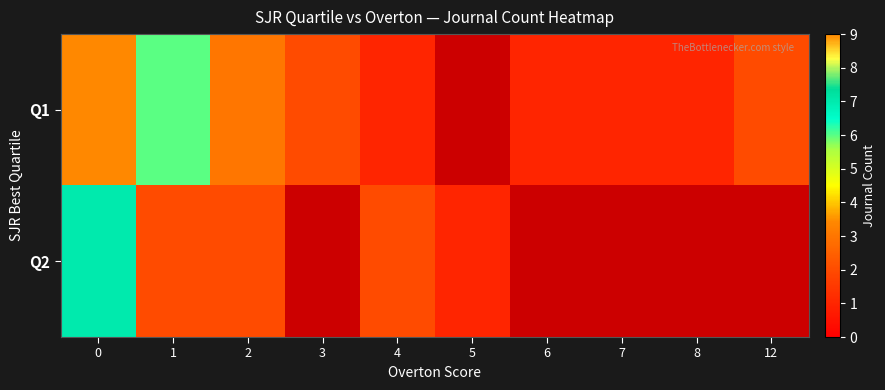

How many Q1 values are between 1 and 3?

7